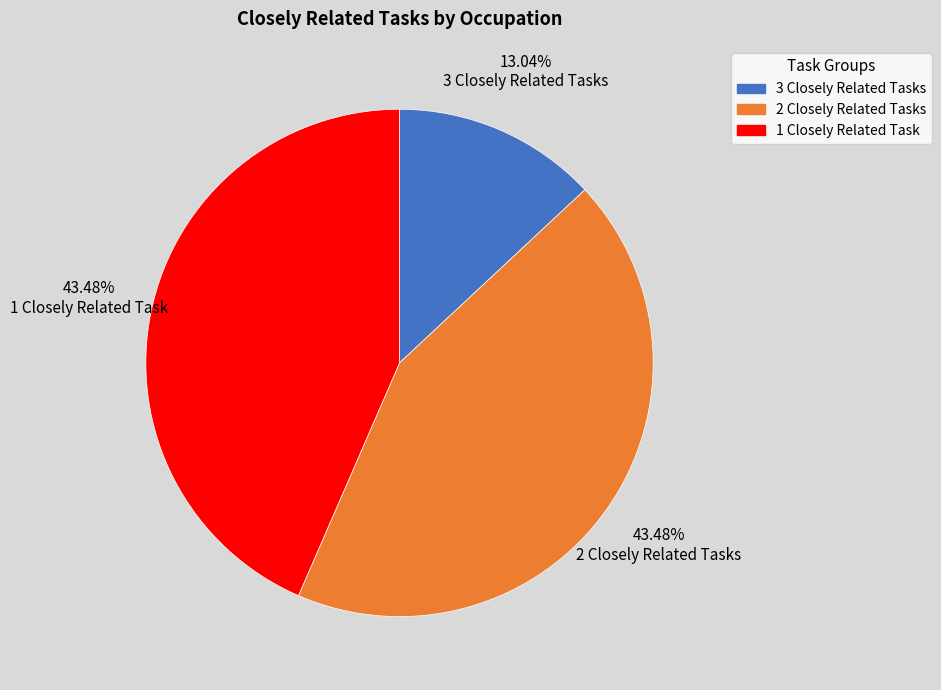

Count the number of slices in the pie.

3